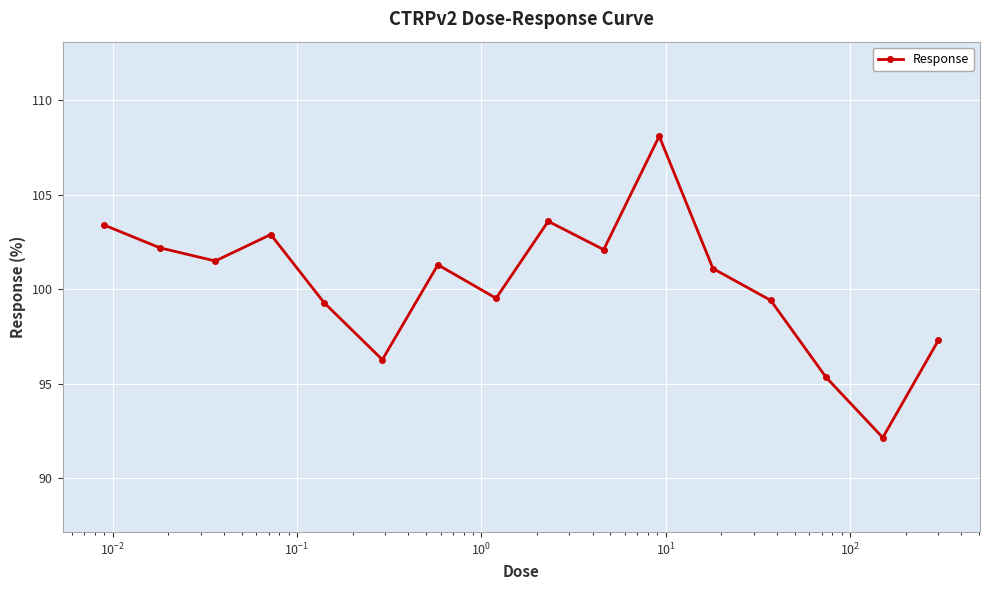

What is the smallest value displayed?

92.2